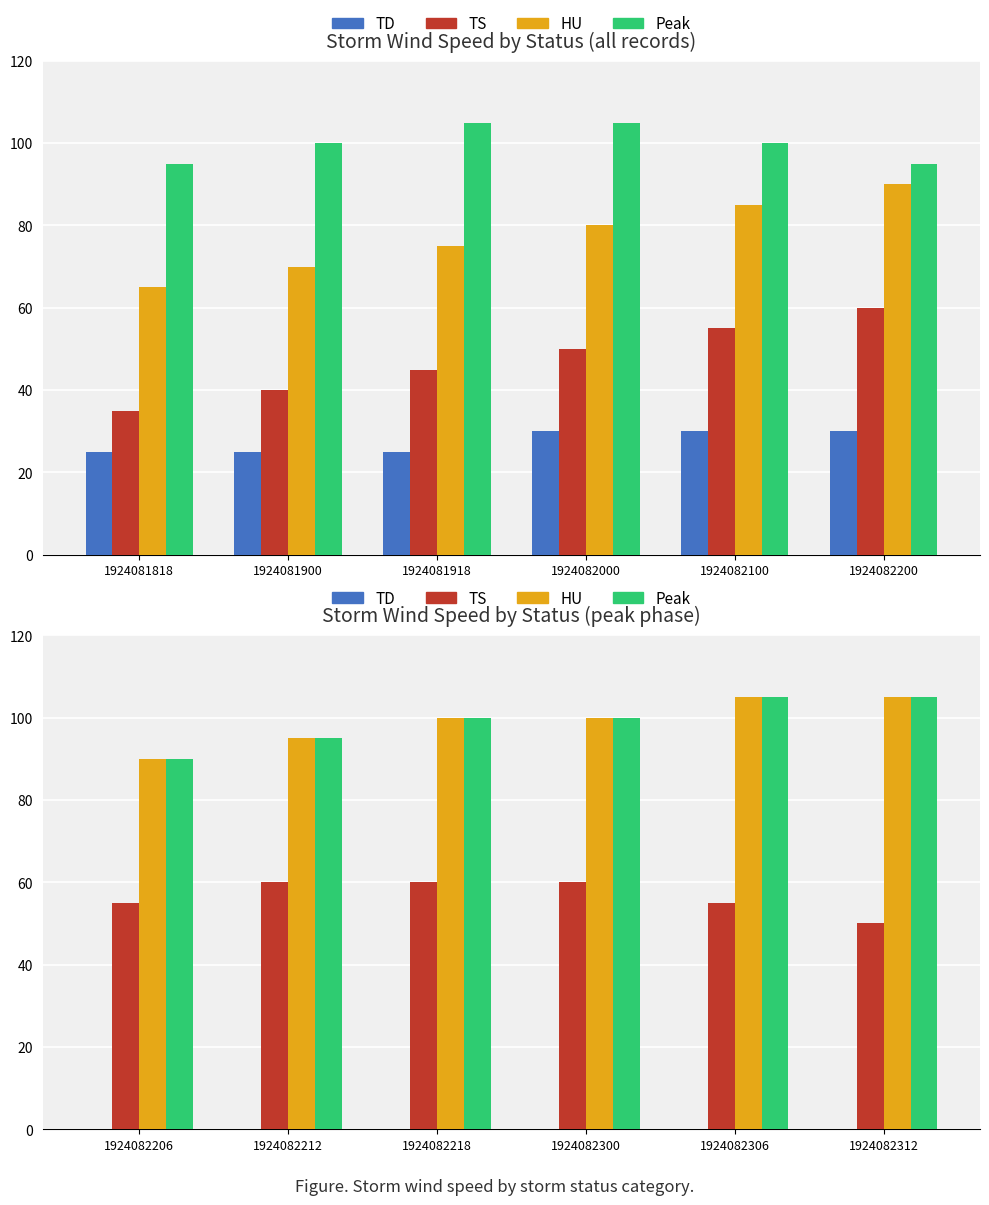

What is the difference between the maximum and minimum values in the TS series?

10